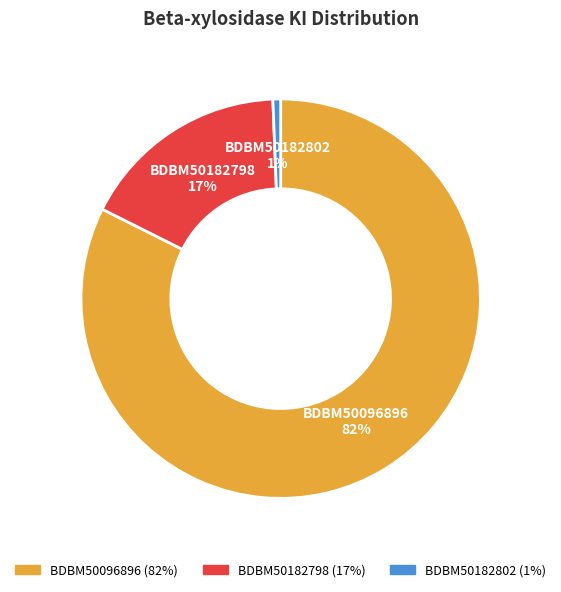

To the nearest percent, what is the combined percentage of BDBM50182802 and BDBM50182798?

18%